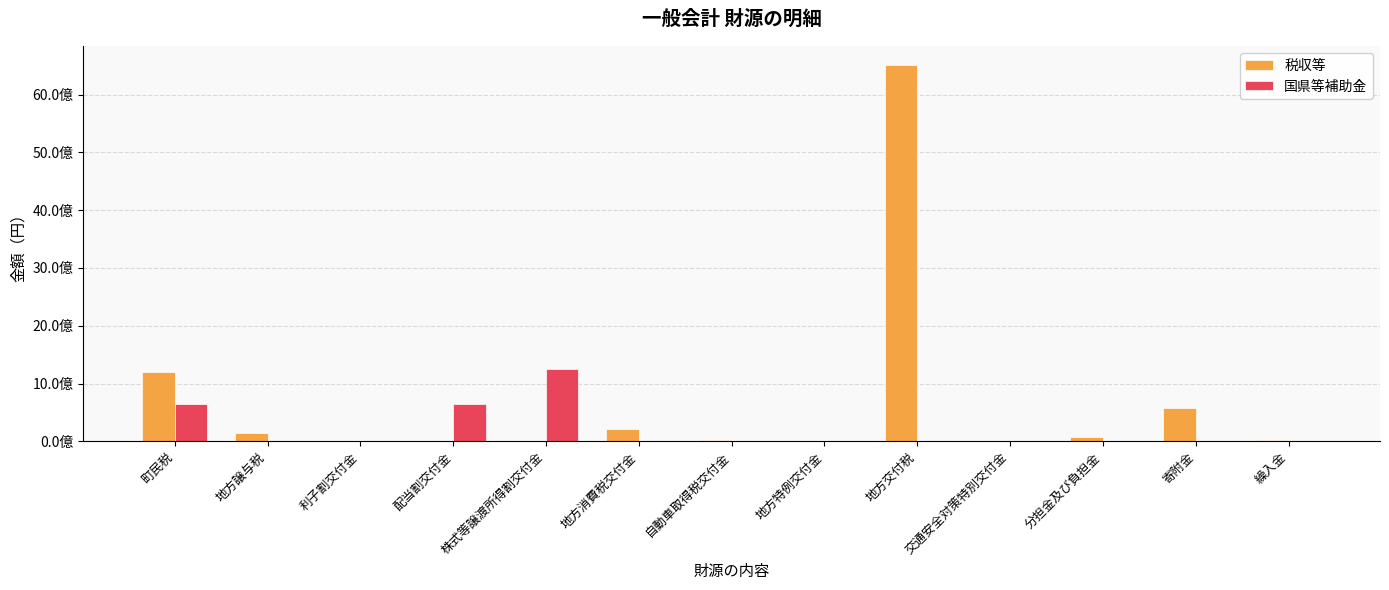

Is it true that 税収等 equals 5705628 at 地方特例交付金?

False